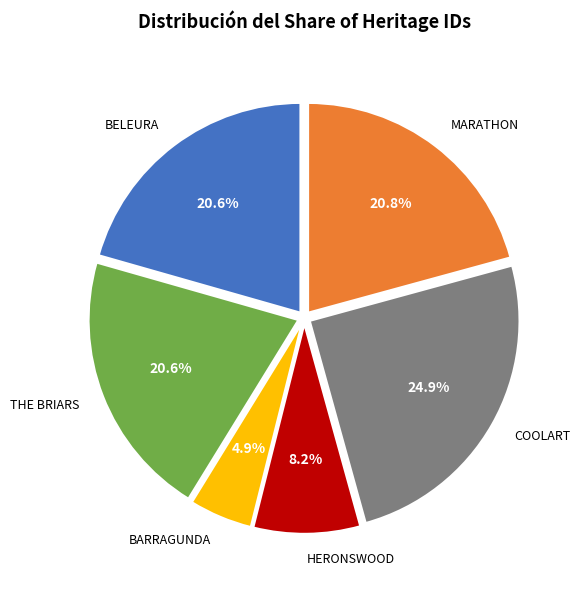

Does any single category account for the majority?

No